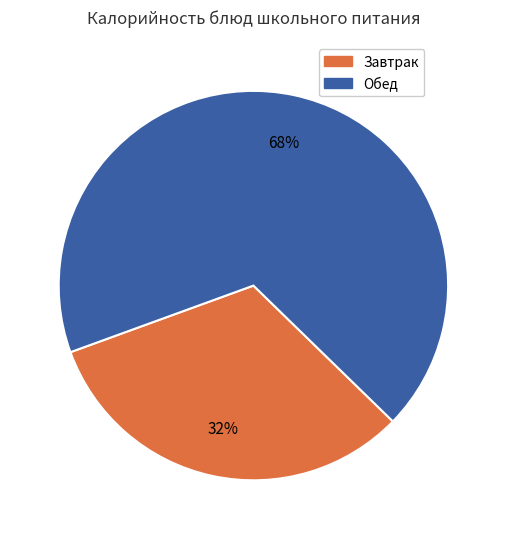

To the nearest percent, what is the difference between the largest and smallest slice percentages?

36%